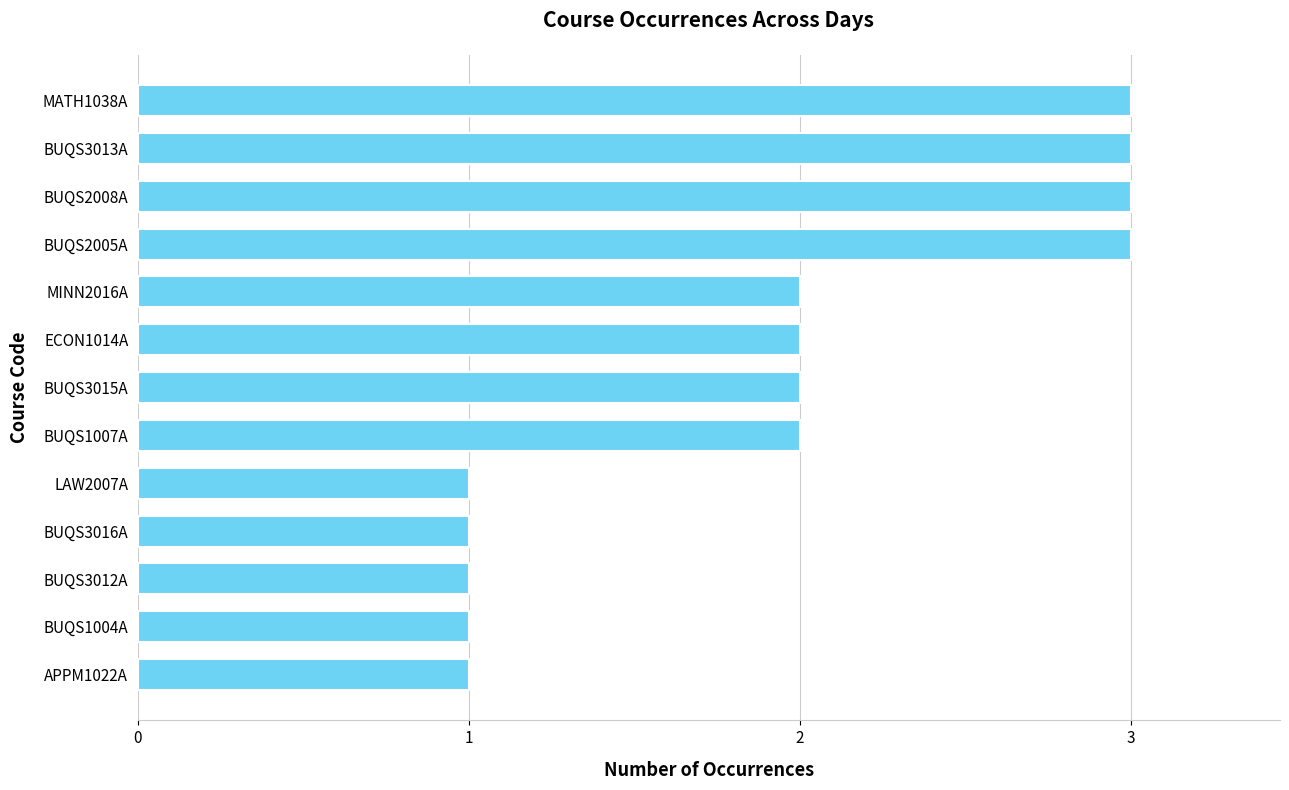

Reading bottom to top, transcribe all the data shown in this chart.

APPM1022A=1	BUQS1004A=1	BUQS3012A=1	BUQS3016A=1	LAW2007A=1	BUQS1007A=2	BUQS3015A=2	ECON1014A=2	MINN2016A=2	BUQS2005A=3	BUQS2008A=3	BUQS3013A=3	MATH1038A=3